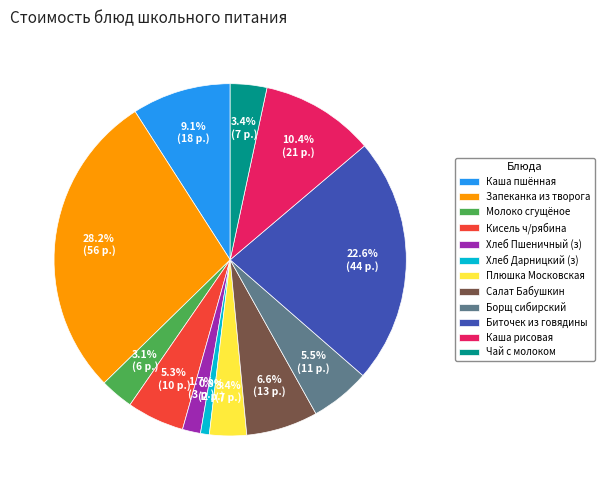

Which slice is the smallest?

Хлеб Дарницкий (з)